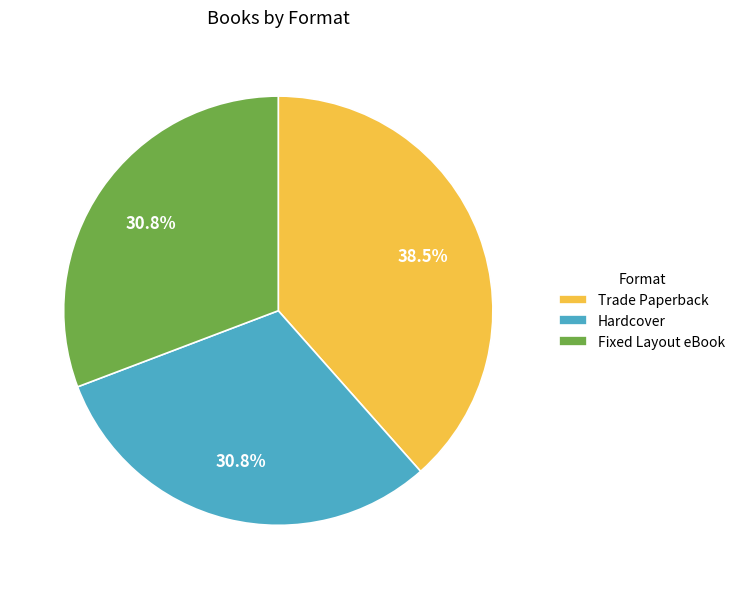

How many segments does this pie chart have?

3